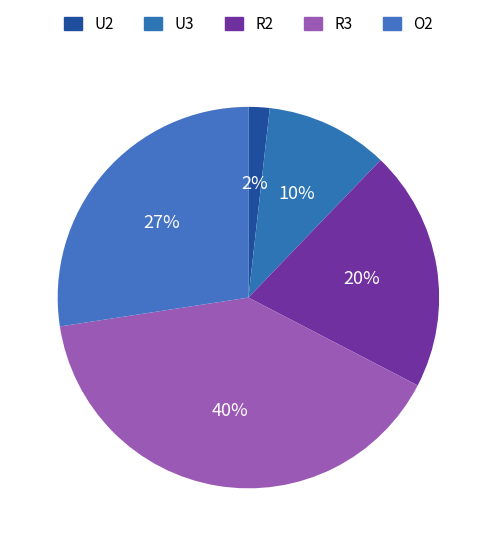

To the nearest percent, what portion does U2 represent?

2%